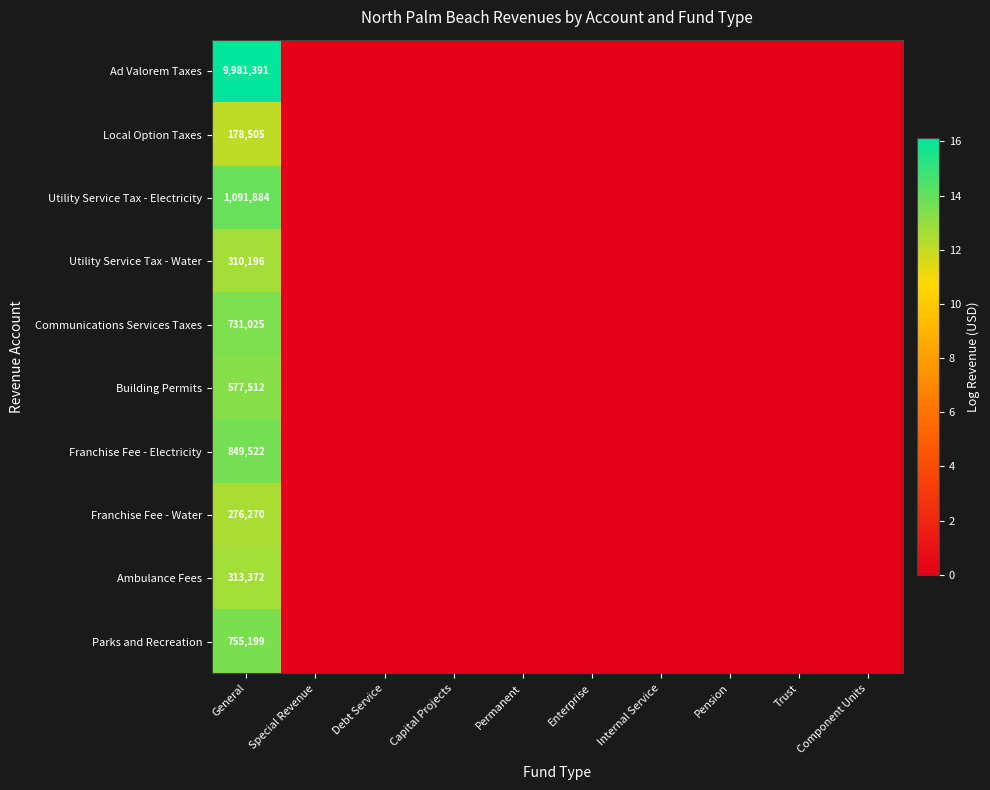

True or false: Franchise Fee - Electricity has a value of 207610 at General.

False